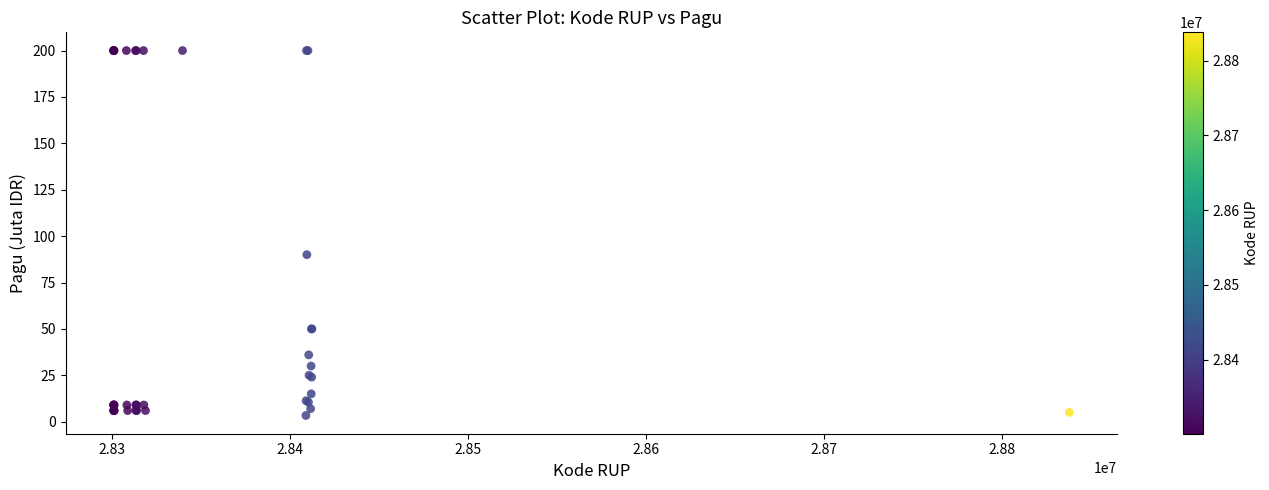

What Y value in the scatter plot is closest to 101?

90.0